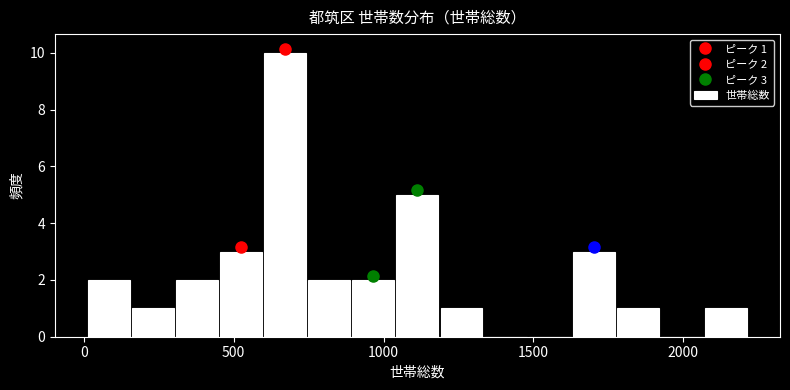

Read against the x-axis, roughly where is the centre of the tallest bar?

650